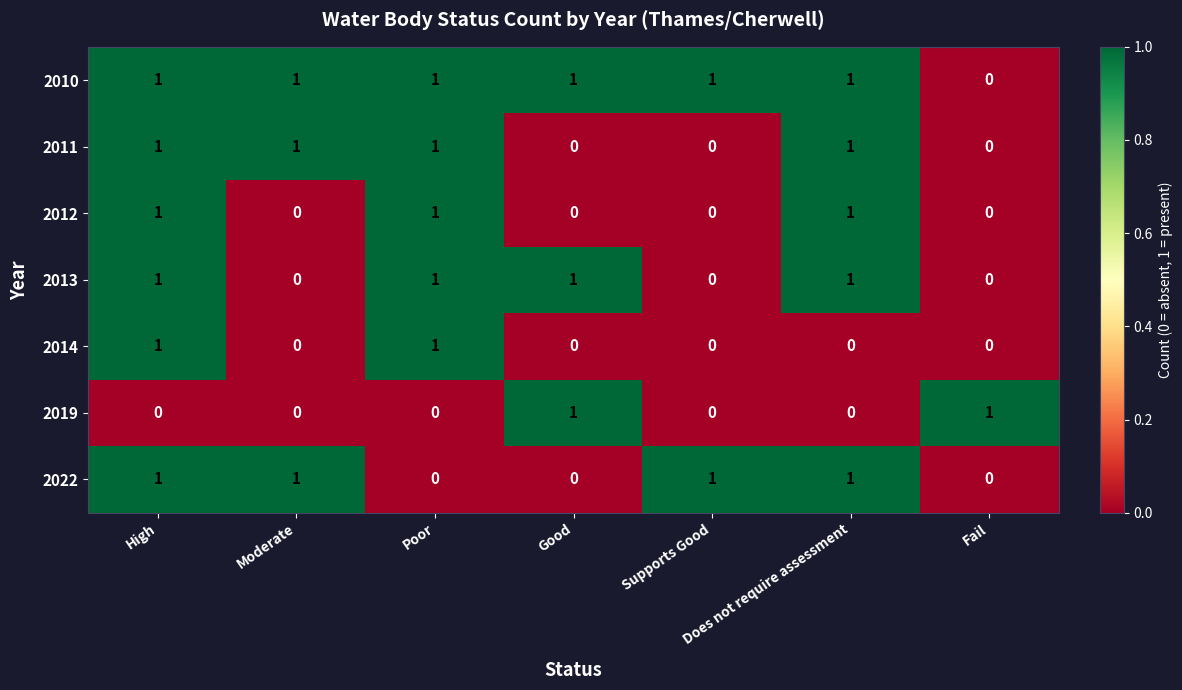

How many categories are shown in the chart?

7